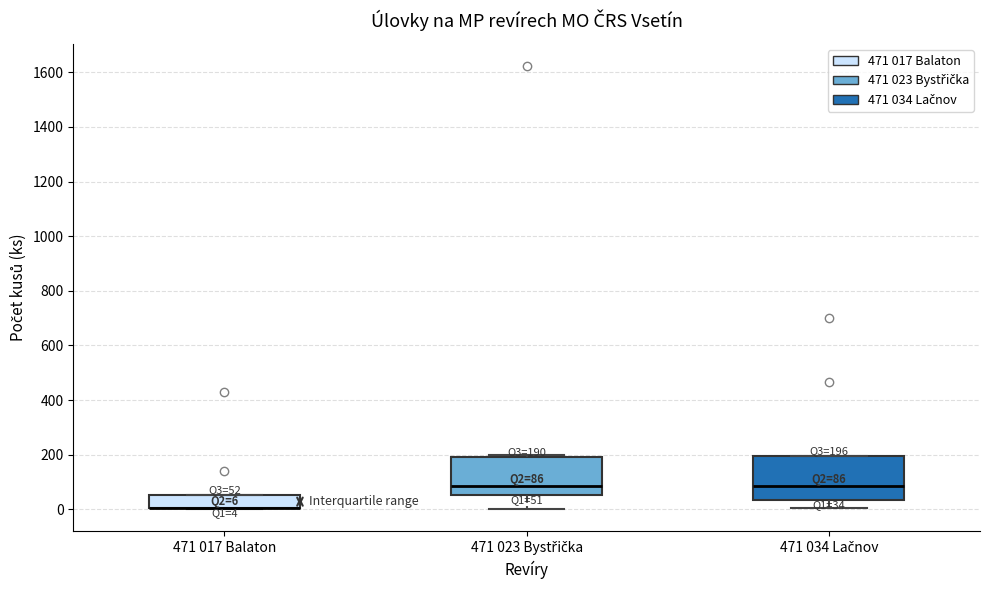

Which box is the tallest, from its lower edge to its upper edge?

471 034 Lačnov